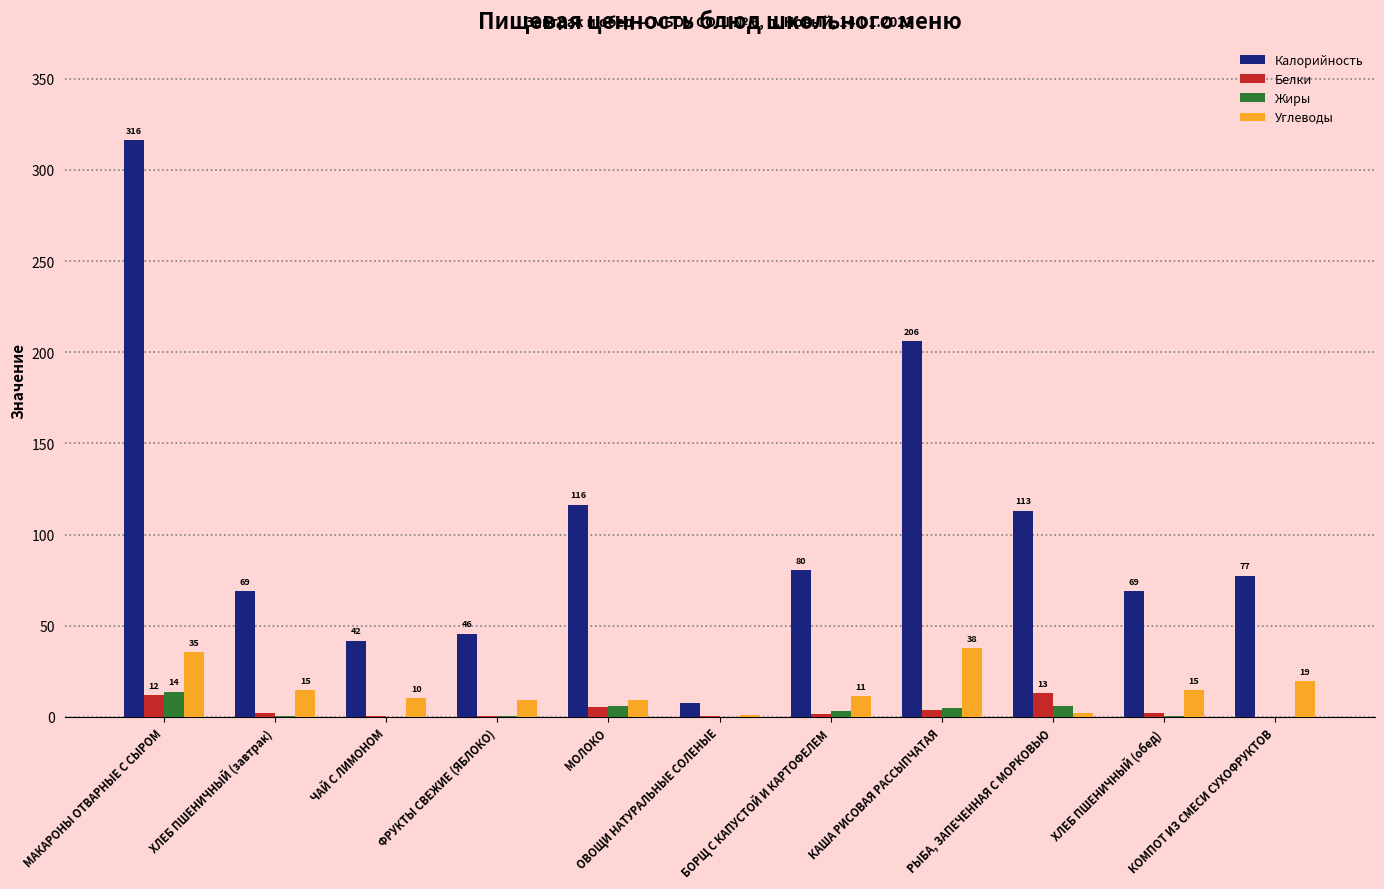

What is the sum of the Белки values at ОВОЩИ НАТУРАЛЬНЫЕ СОЛЕНЫЕ and БОРЩ С КАПУСТОЙ И КАРТОФЕЛЕМ?

2.3